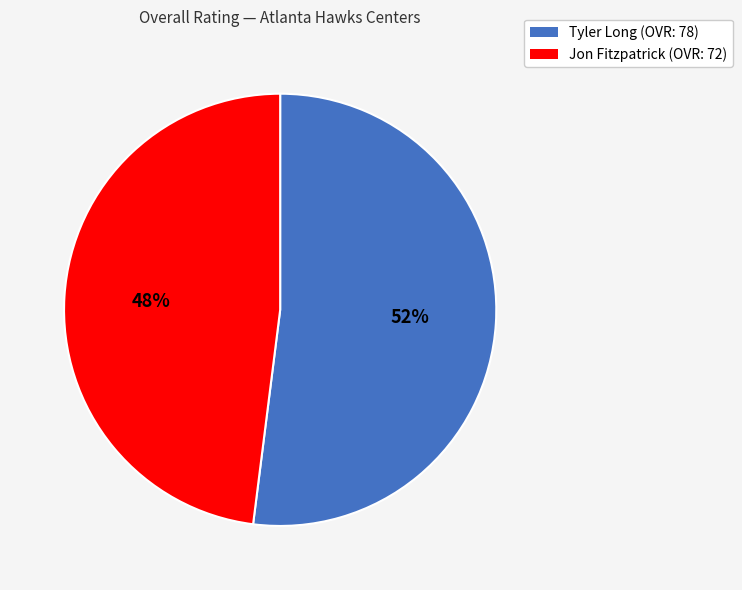

Rank the categories by value from lowest to highest.

Jon Fitzpatrick, Tyler Long